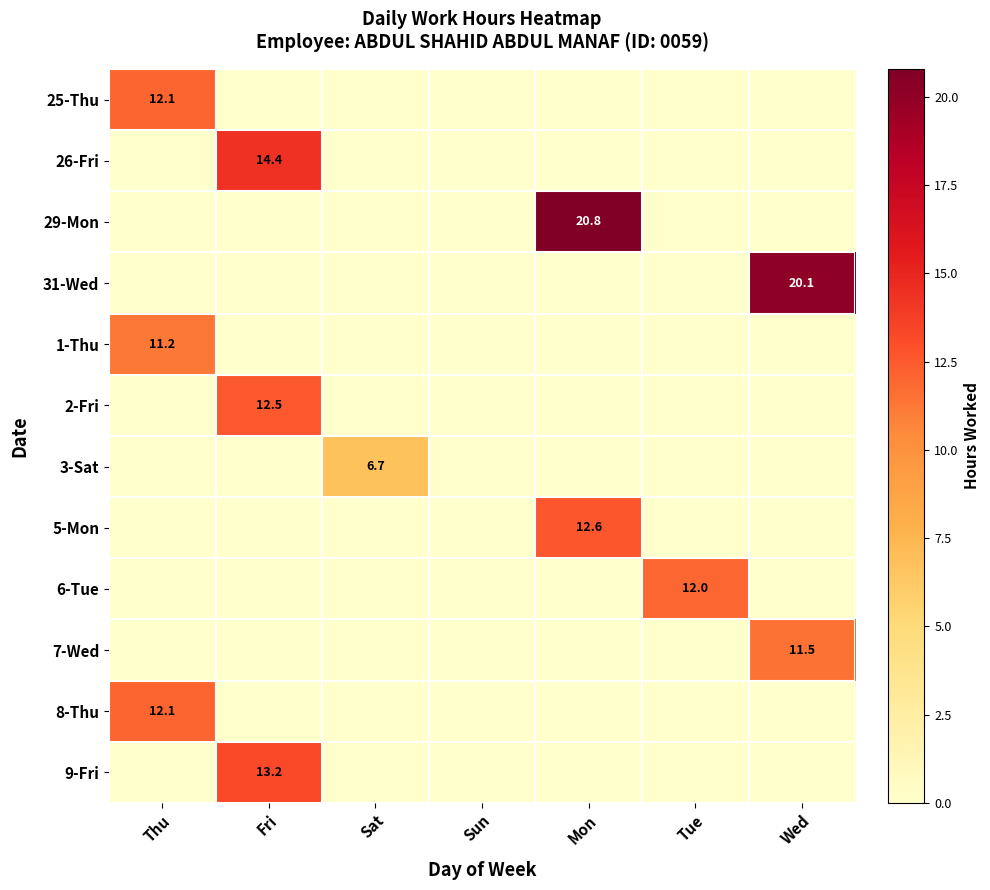

The 29-Mon series shows 20.8 at Mon. True or false?

True